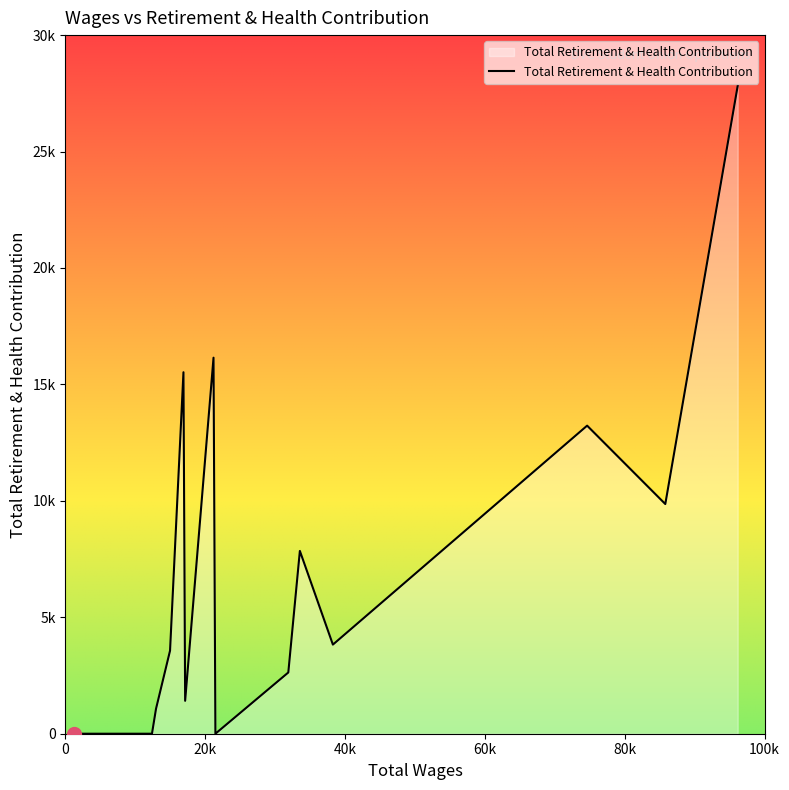

Does the chart have visible grid lines?

No